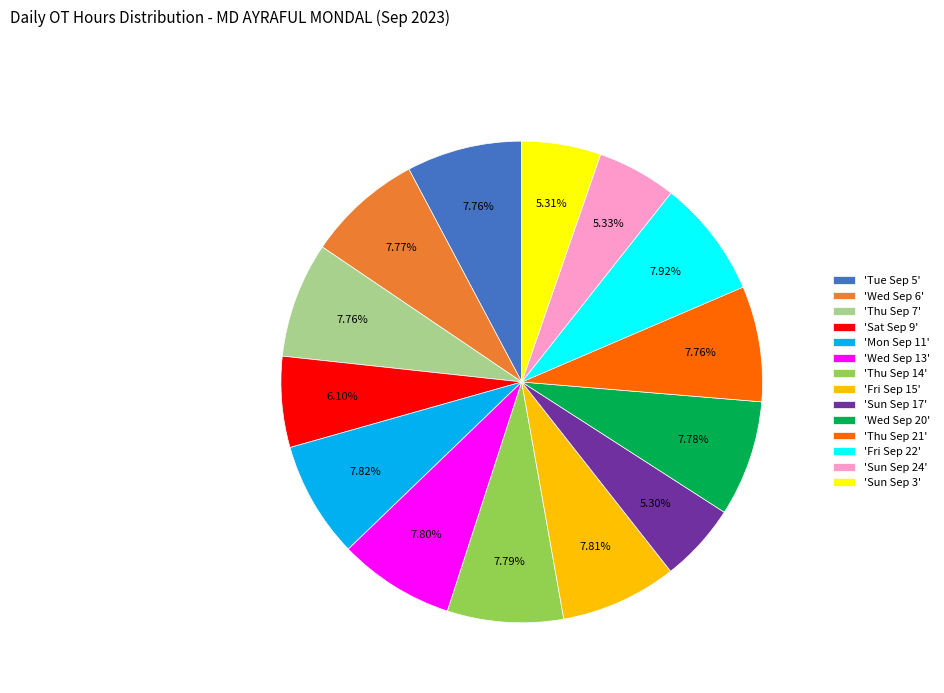

Is the sum of 'Thu Sep 7' and 'Thu Sep 21' greater than half?

No